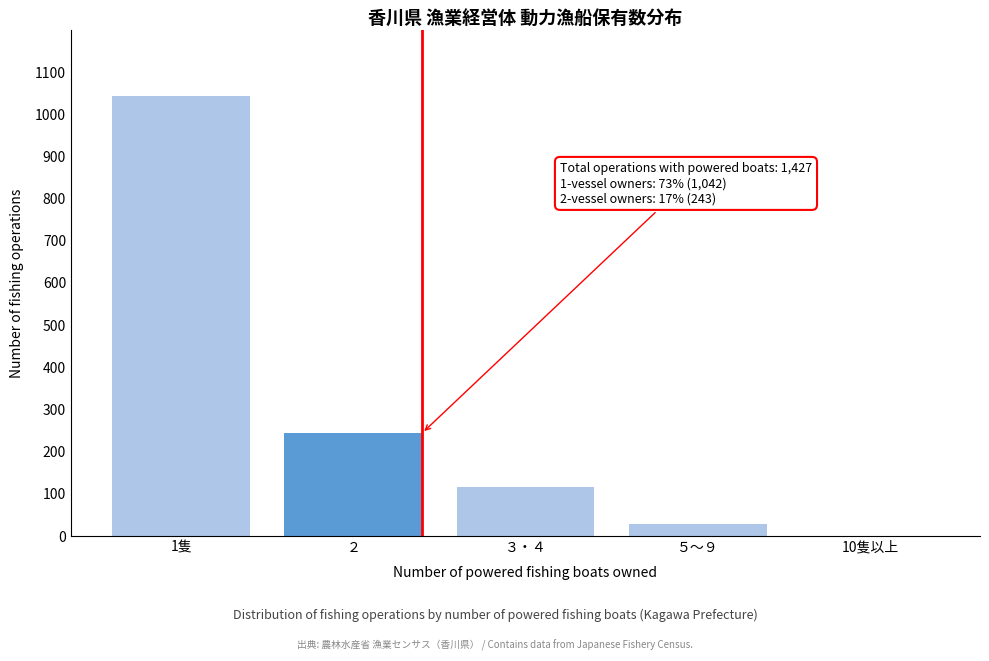

Reading left to right, transcribe all the data shown in this chart.

1隻=1042	２=243	３・４=115	５～９=27	10隻以上=0